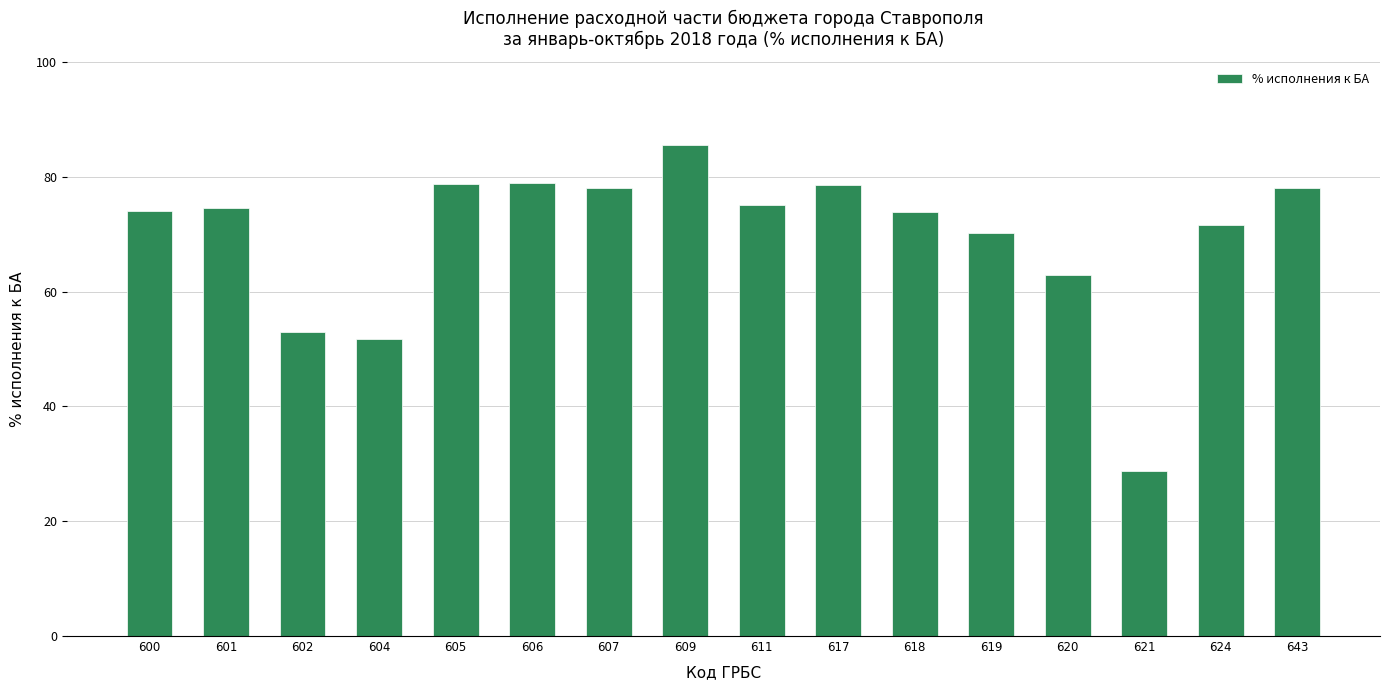

The chart shows a value of 75.1 at 611. True or false?

True